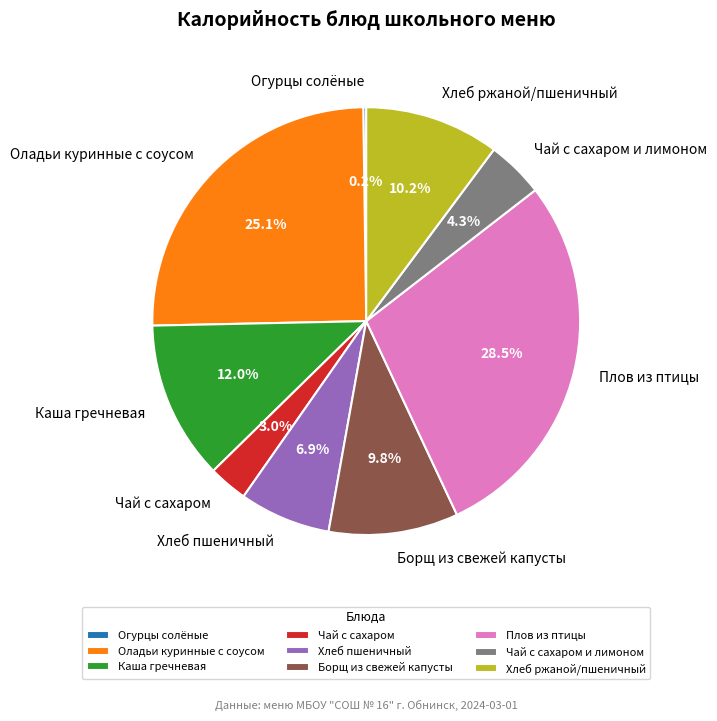

Is Хлеб пшеничный the majority of the pie?

No